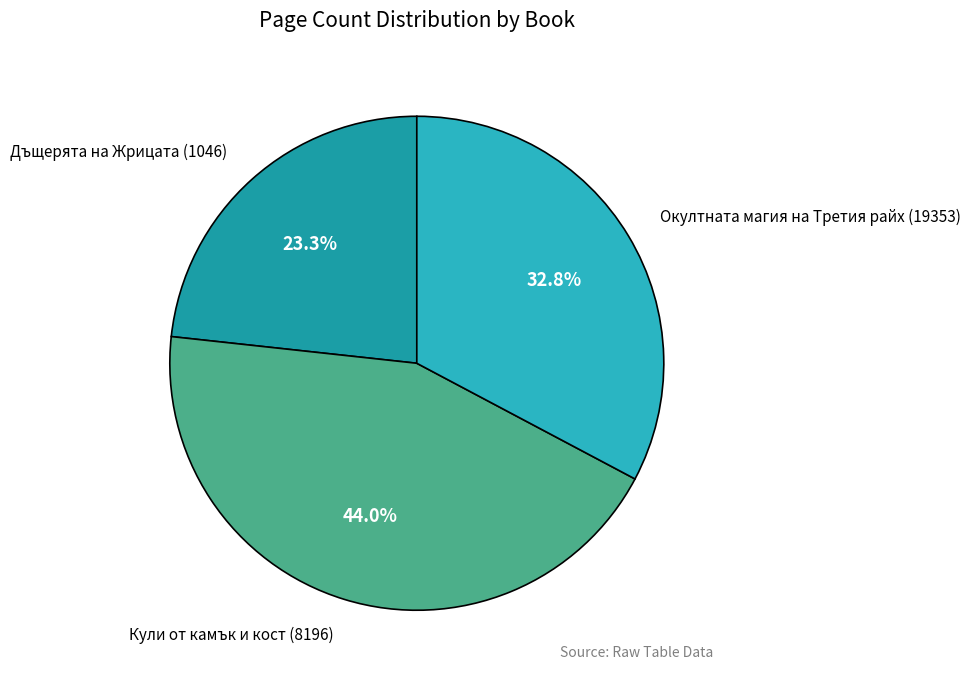

How many slices are in this pie chart?

3